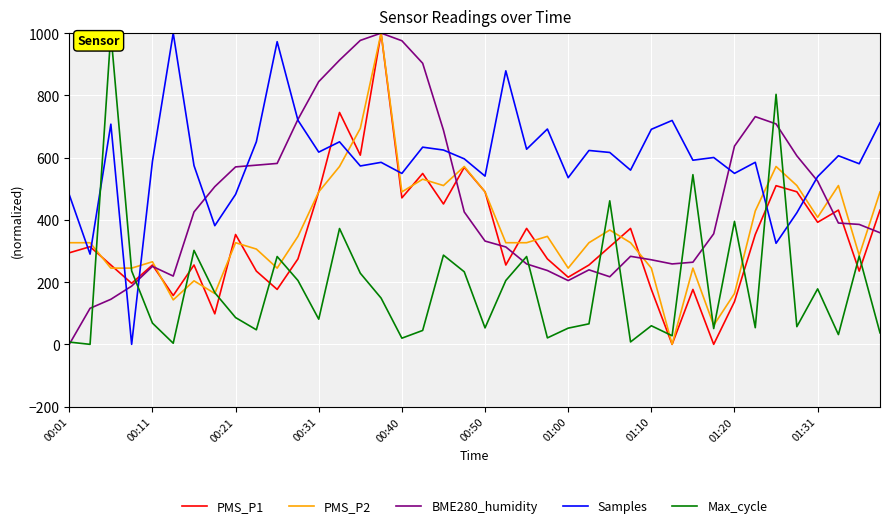

True or false: Max_cycle and PMS_P1 cross at least once.

True